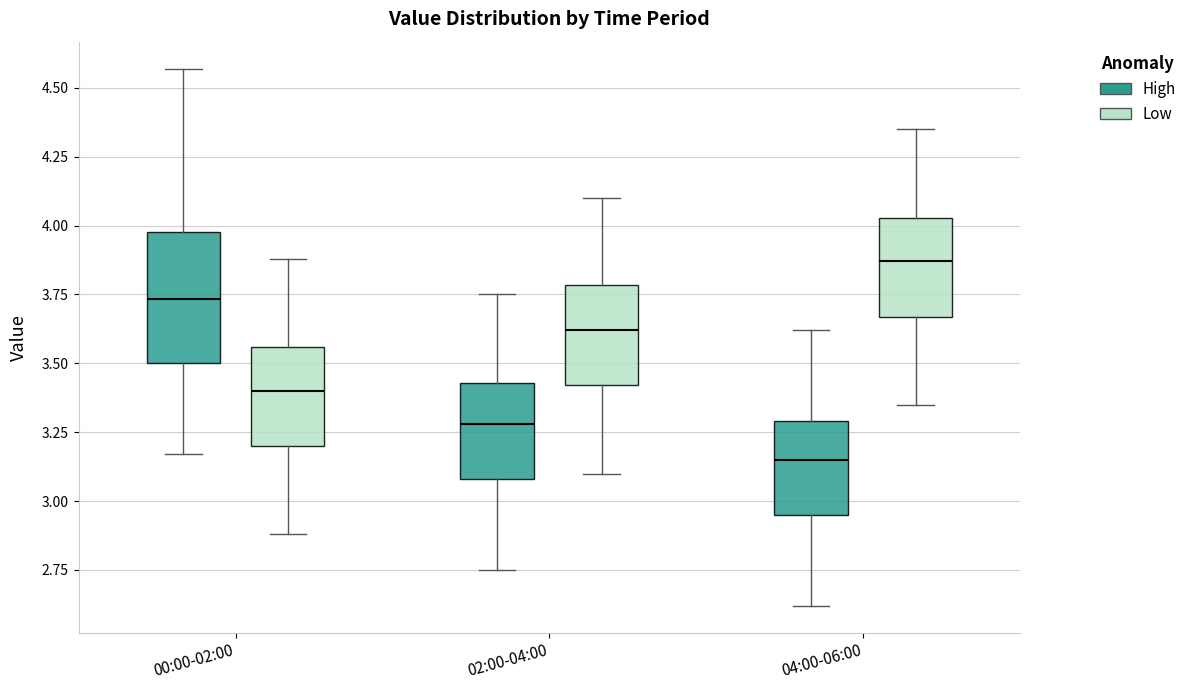

Reading left to right, read every box against the y-axis: the position of its median line, the range the box covers, and the ends of its whiskers. The values are not printed on the chart, so give them approximately, as read against the axis.

00:00-02:00 (High): median 3.75, box 3.50 to 4.00, whiskers 3.15 to 4.55
00:00-02:00 (Low): median 3.40, box 3.20 to 3.55, whiskers 2.90 to 3.90
02:00-04:00 (High): median 3.30, box 3.10 to 3.45, whiskers 2.75 to 3.75
02:00-04:00 (Low): median 3.60, box 3.40 to 3.80, whiskers 3.10 to 4.10
04:00-06:00 (High): median 3.15, box 2.95 to 3.30, whiskers 2.60 to 3.60
04:00-06:00 (Low): median 3.85, box 3.65 to 4.05, whiskers 3.35 to 4.35